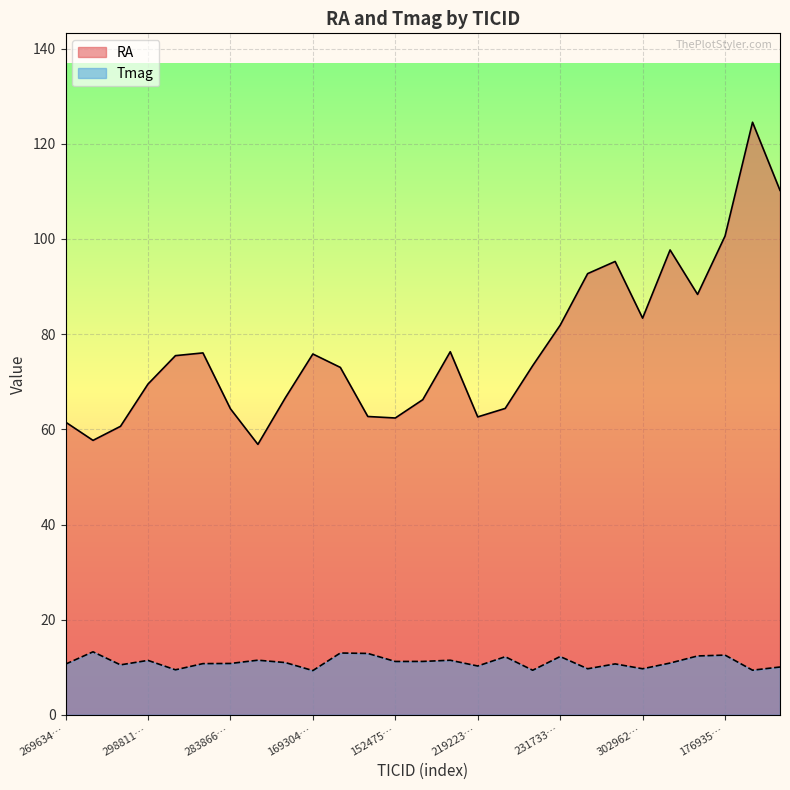

At which category does Tmag reach its first local peak?

38631589